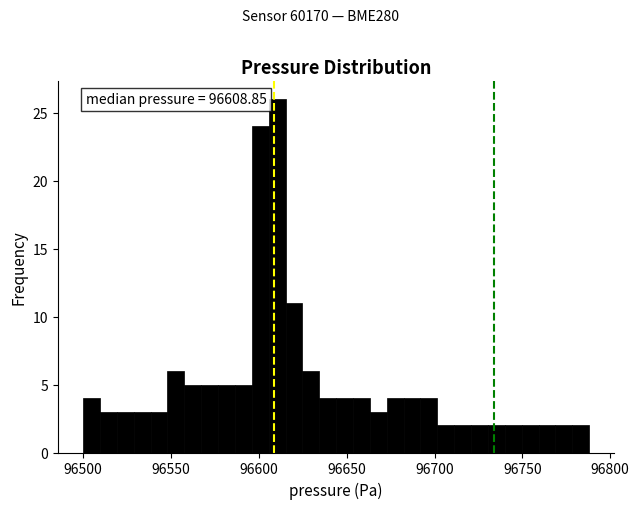

Read against the x-axis, roughly where is the centre of the tallest bar?

96610